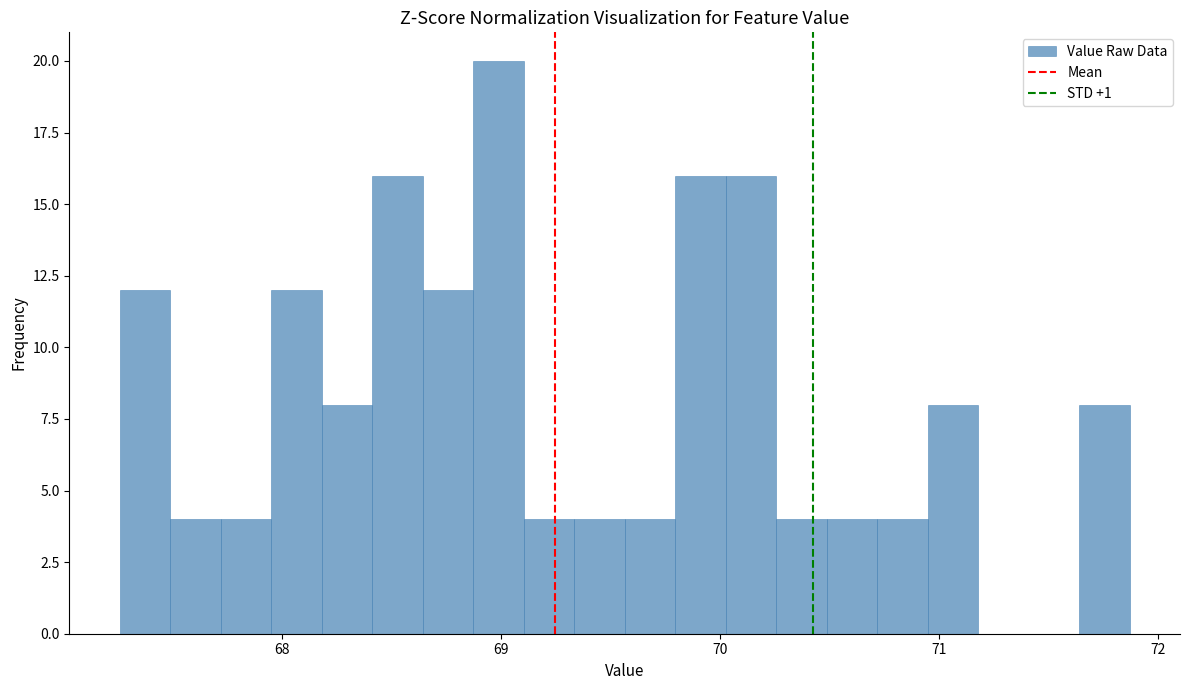

Around what value on the x-axis is the tallest bar? Give the approximate position of its centre, as read against the axis.

69.0